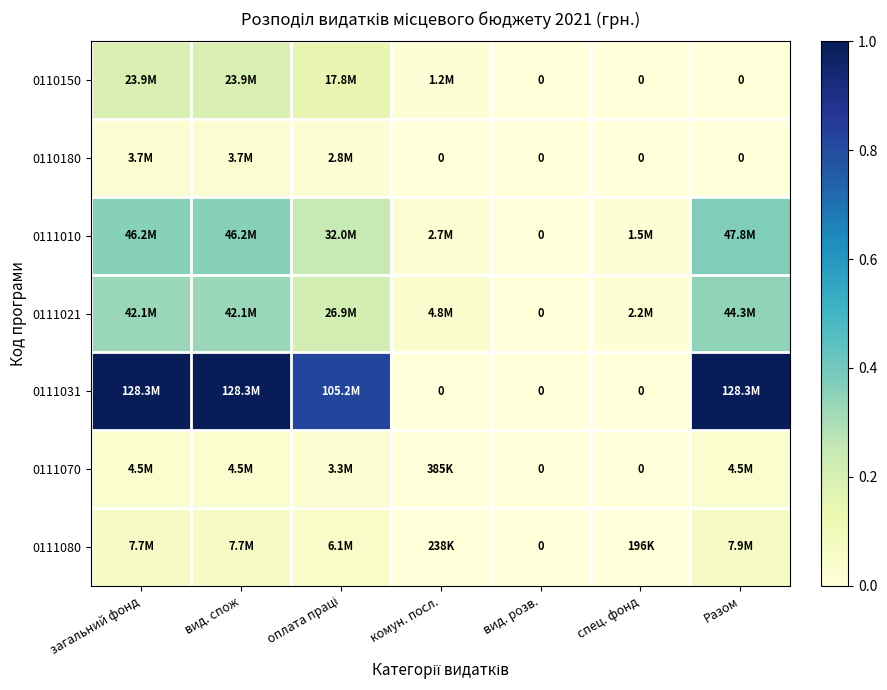

Is it true that 0111021 equals 0.0 at вид. розв.?

True